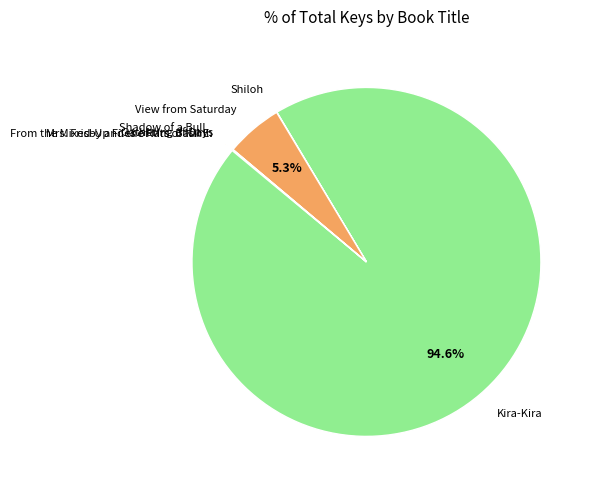

How much of the chart is everything except View from Saturday?

94.7%